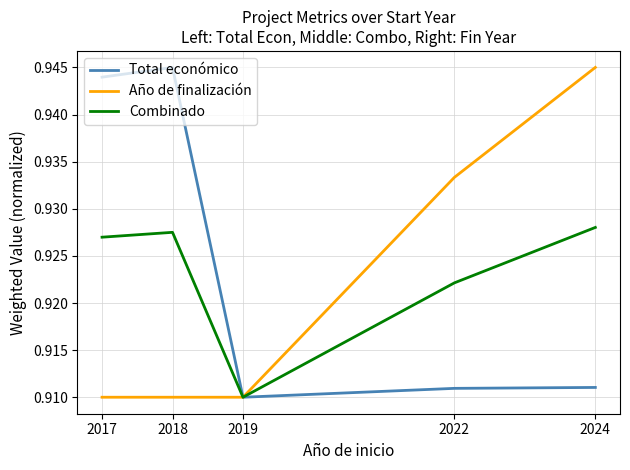

Is the value of Total económico at 2019 greater than the value of Combinado at 2022?

No